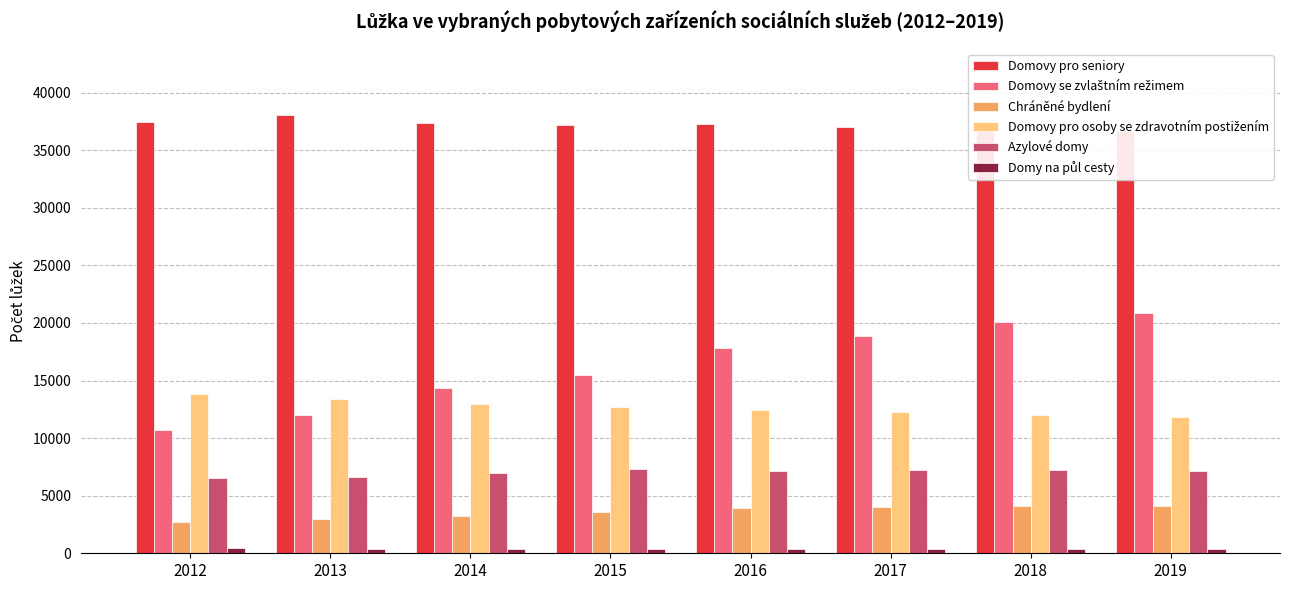

What is the approximate value of Domovy se zvlaštním režimem at 2012, to the nearest 100?

10700